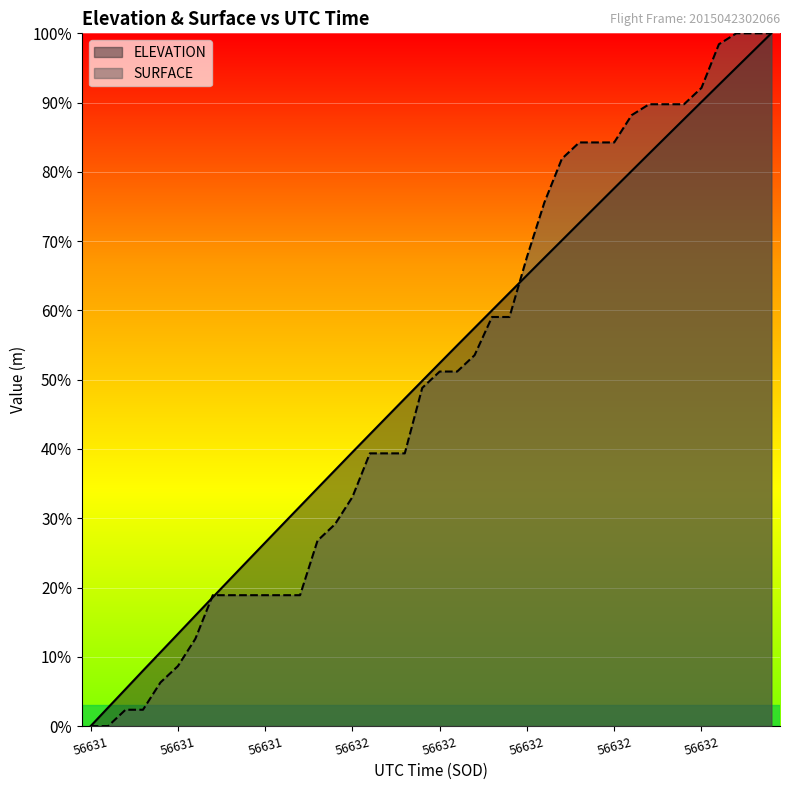

How many lines are shown in the chart?

2